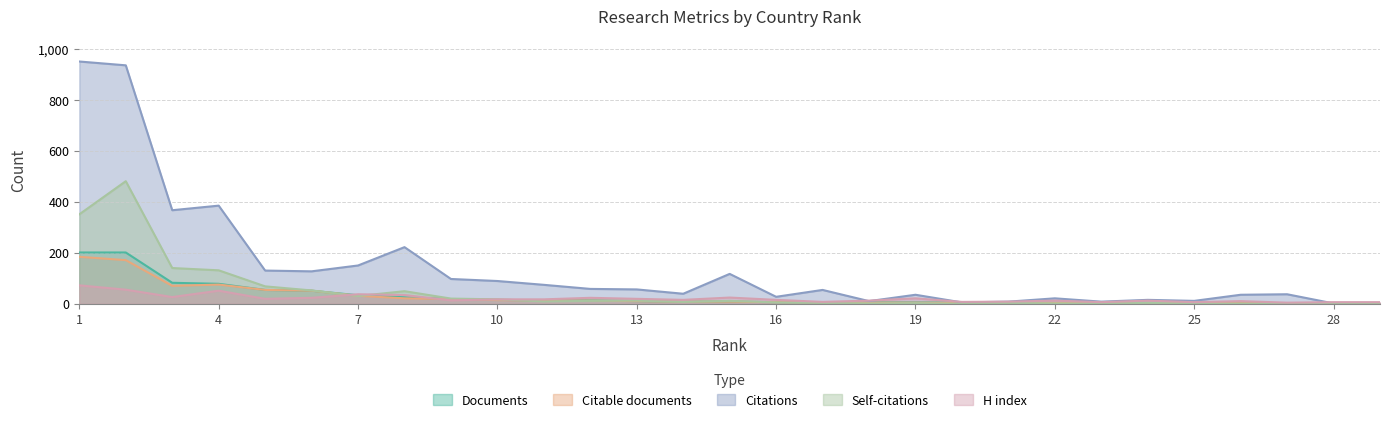

True or false: Citations and H index intersect in this chart.

True